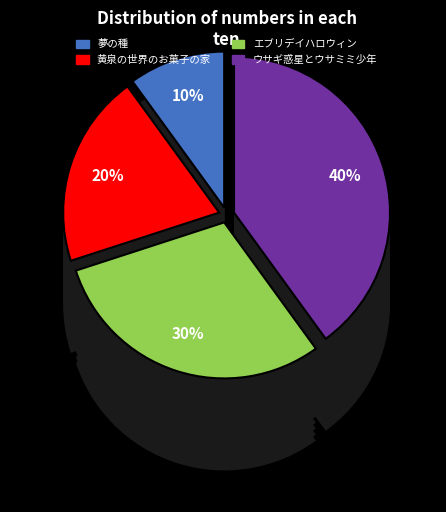

How many segments does this pie chart have?

4